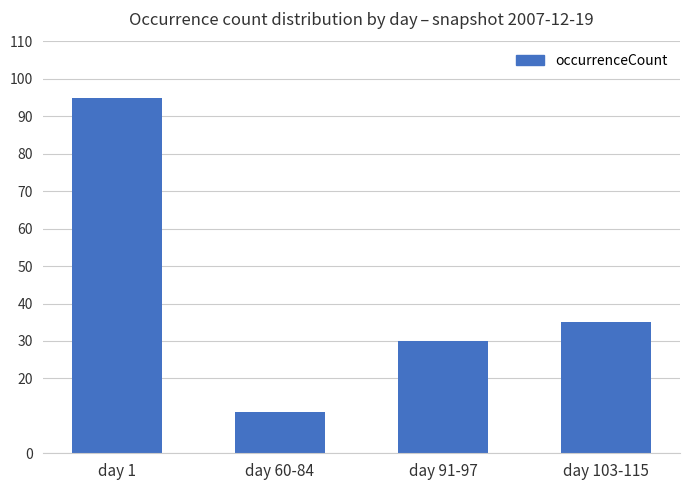

Which category has the lowest value across all series?

day 60-84